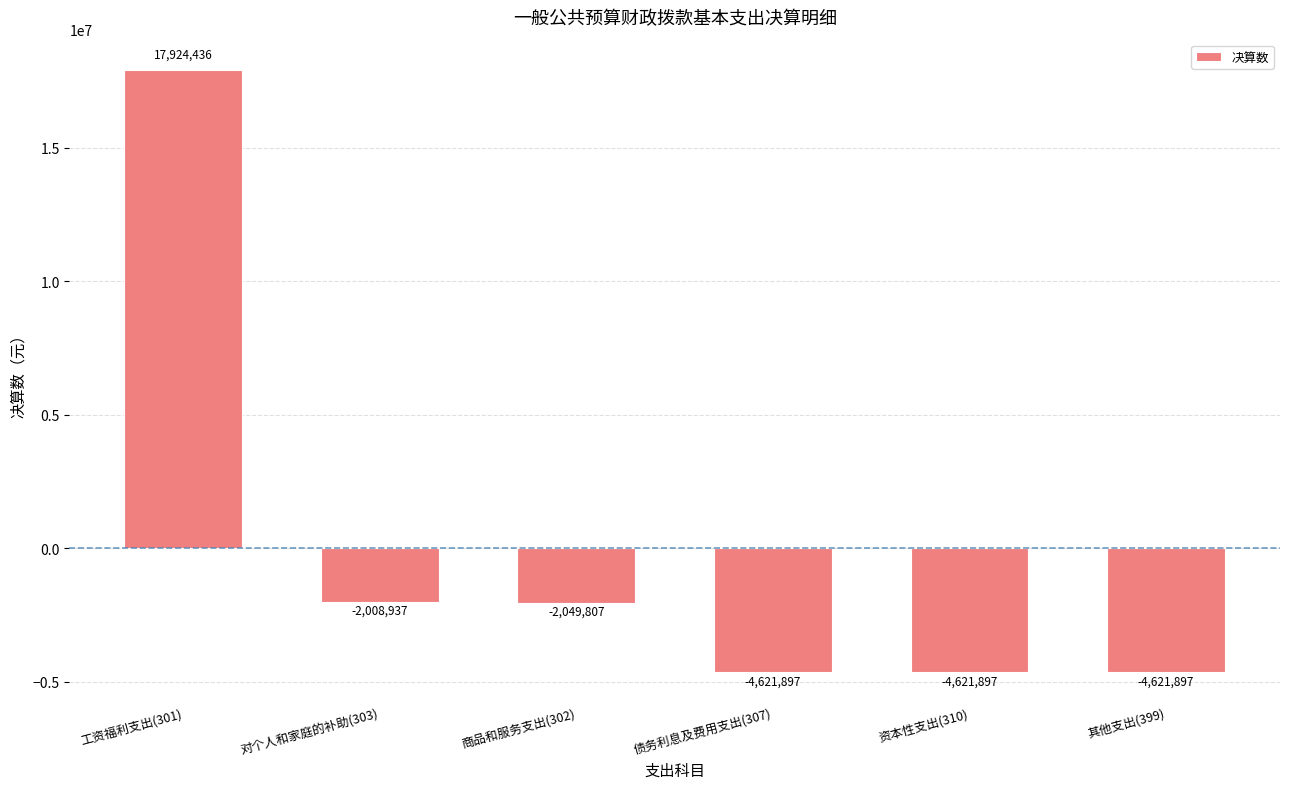

Between 商品和服务支出(302) and 其他支出(399), which is larger?

商品和服务支出(302)